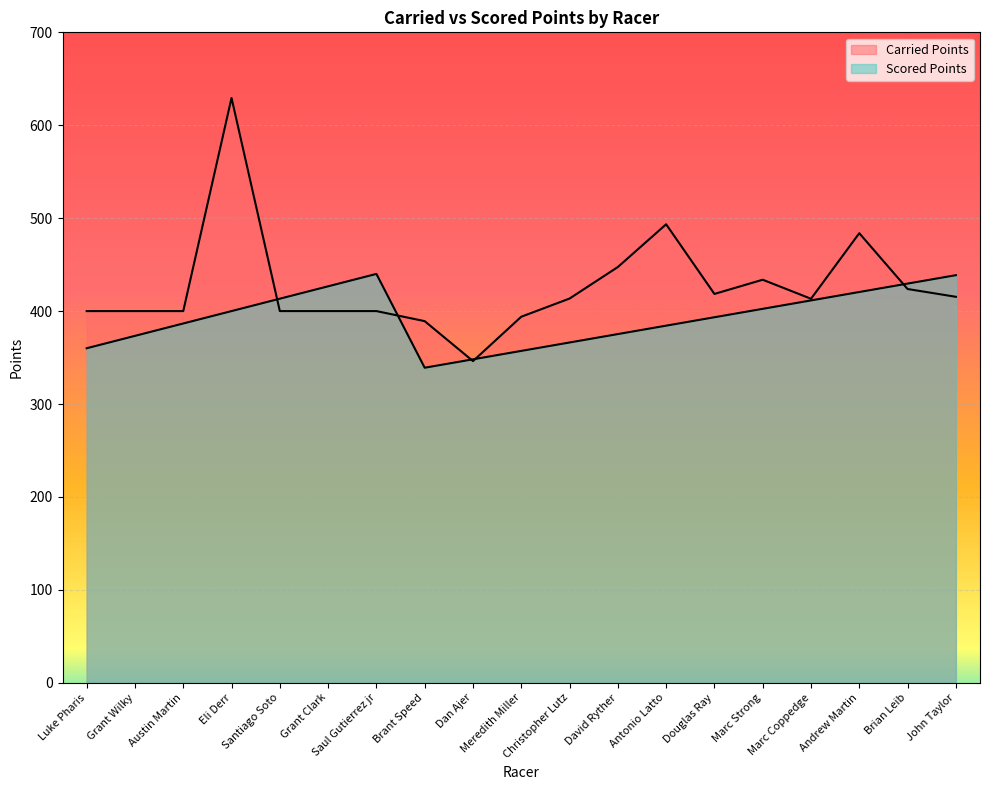

What is the spread (max minus min) of values at Saul Gutierrez jr?

40.0